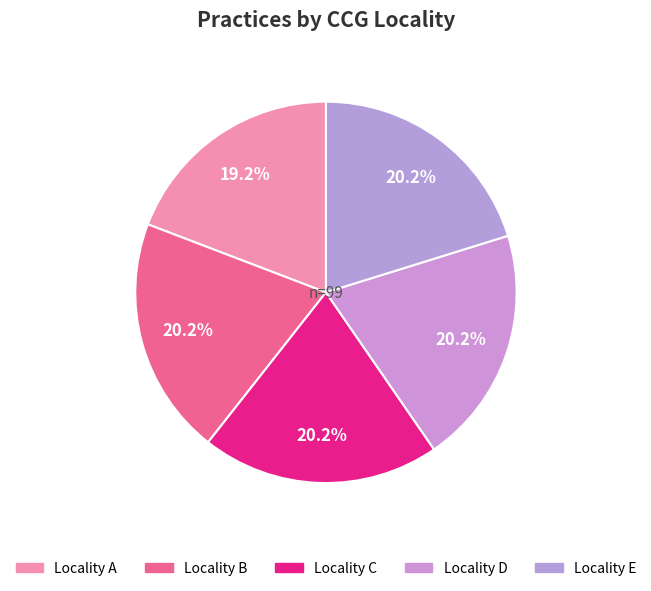

How many slices are in this pie chart?

5